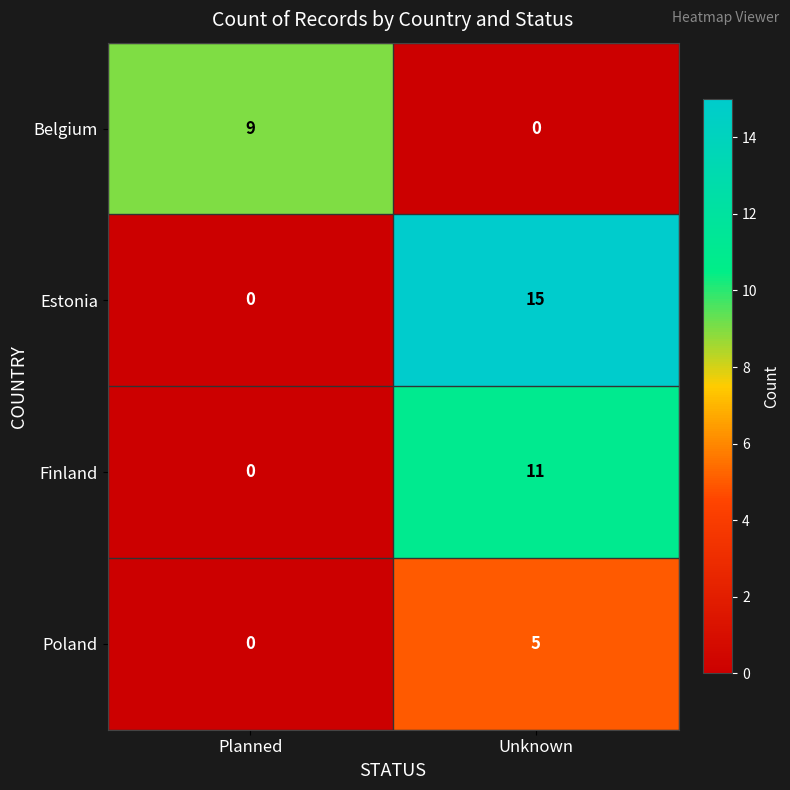

Reading left to right, what are all the values shown in this chart?

Belgium: Planned=9	Unknown=0
Estonia: Planned=0	Unknown=15
Finland: Planned=0	Unknown=11
Poland: Planned=0	Unknown=5